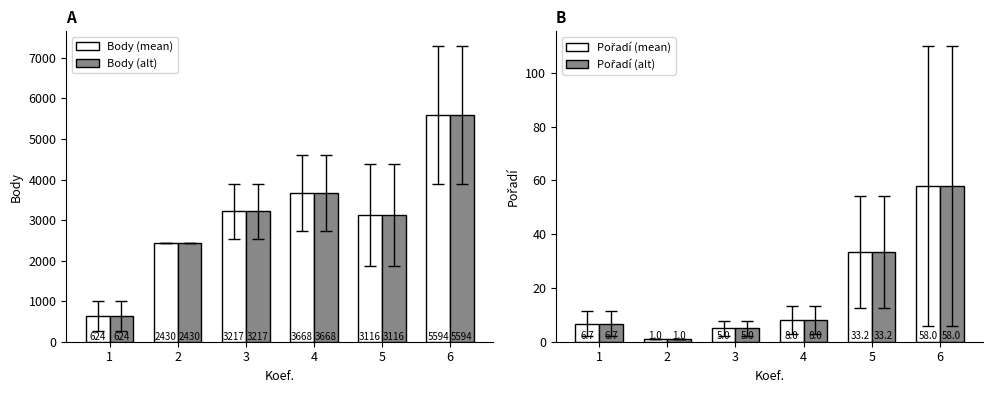

True or false: Body (mean) has a value of 3668.3 at 4.

True